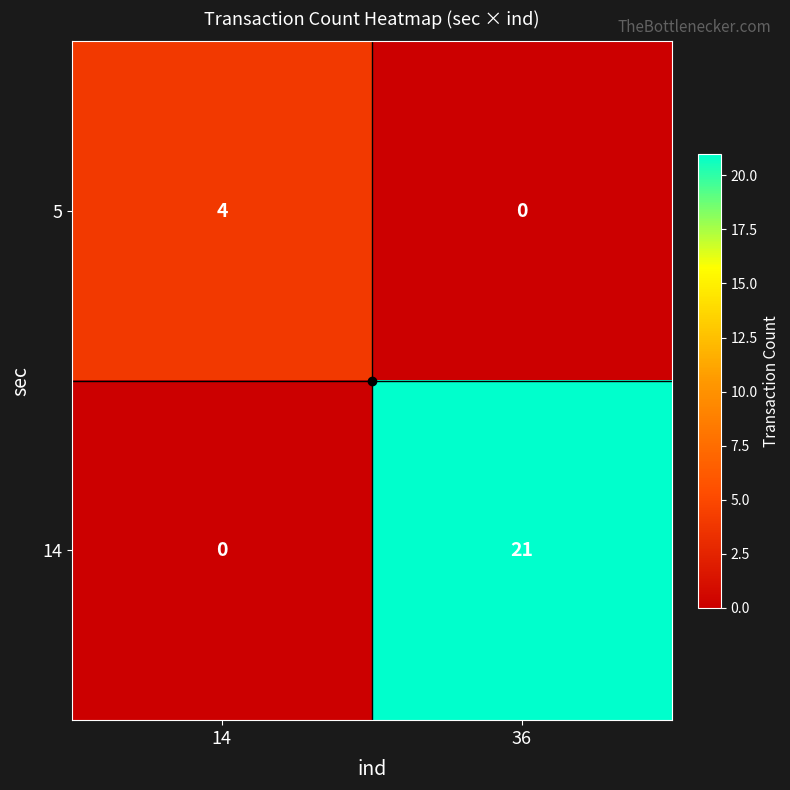

Between 14 and 36, which series saw the biggest shift?

14